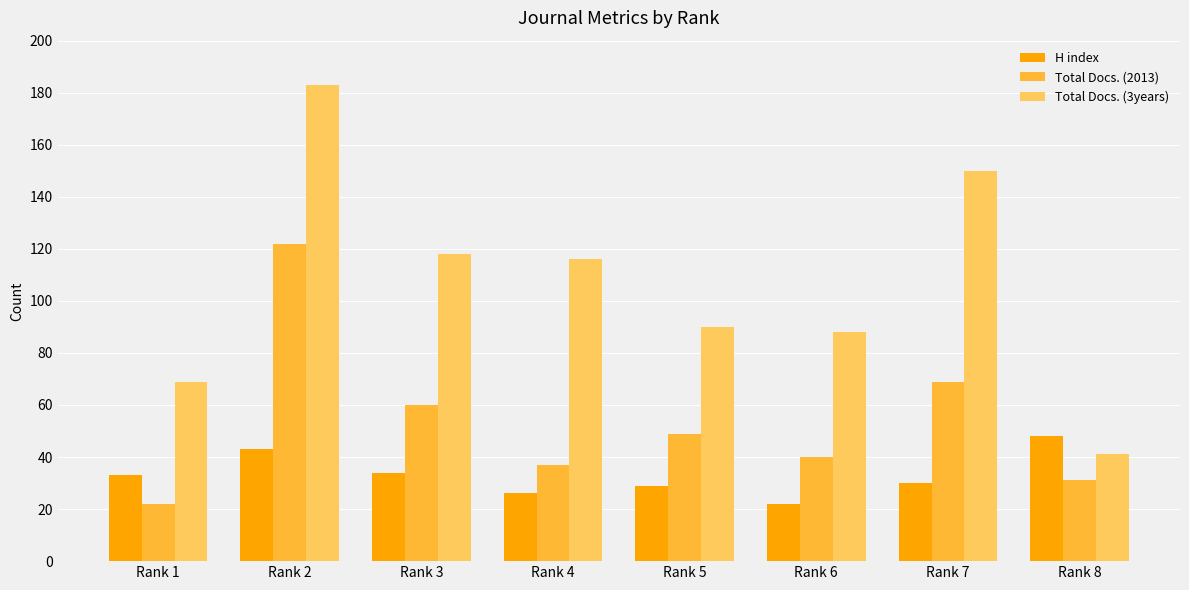

Is it true that Total Docs. (2013) equals 37 at Rank 4?

True